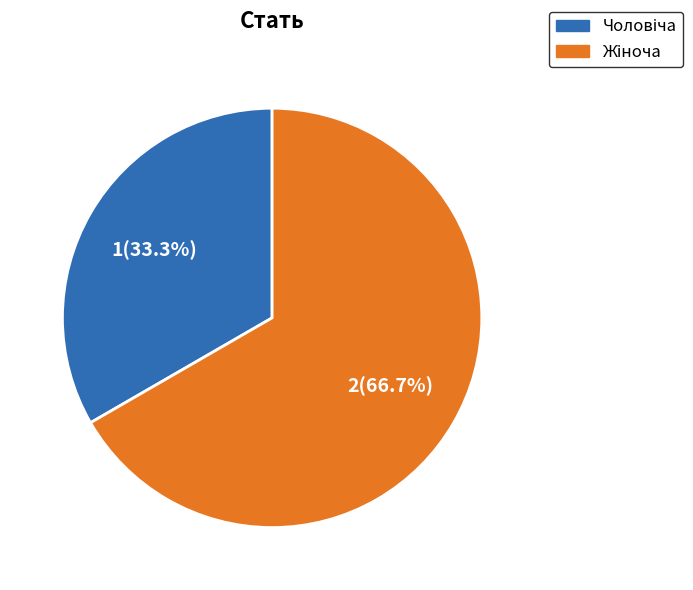

To the nearest percent, what is the difference between the largest and smallest slice percentages?

33%